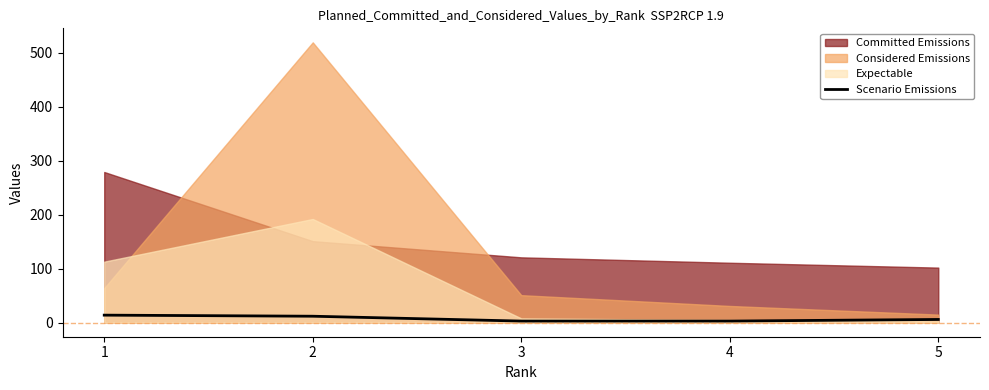

Does the chart have visible grid lines?

No